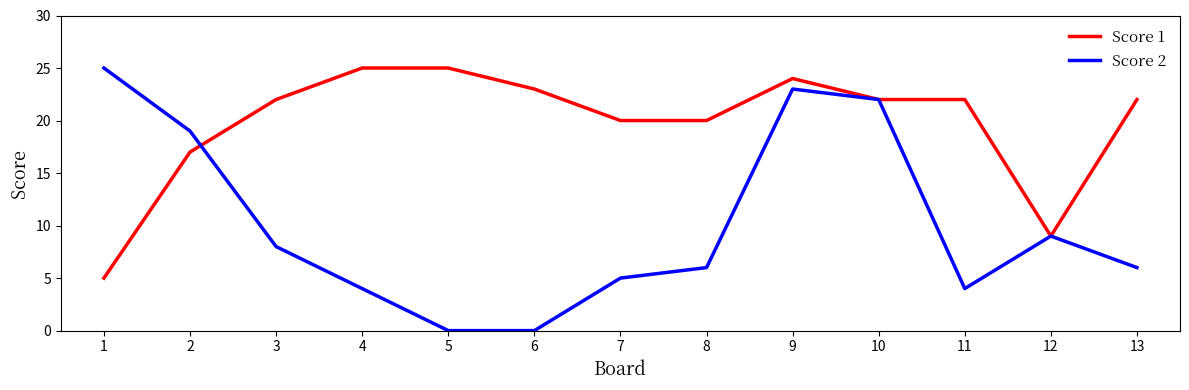

At which category is the sum across all series the highest?

9